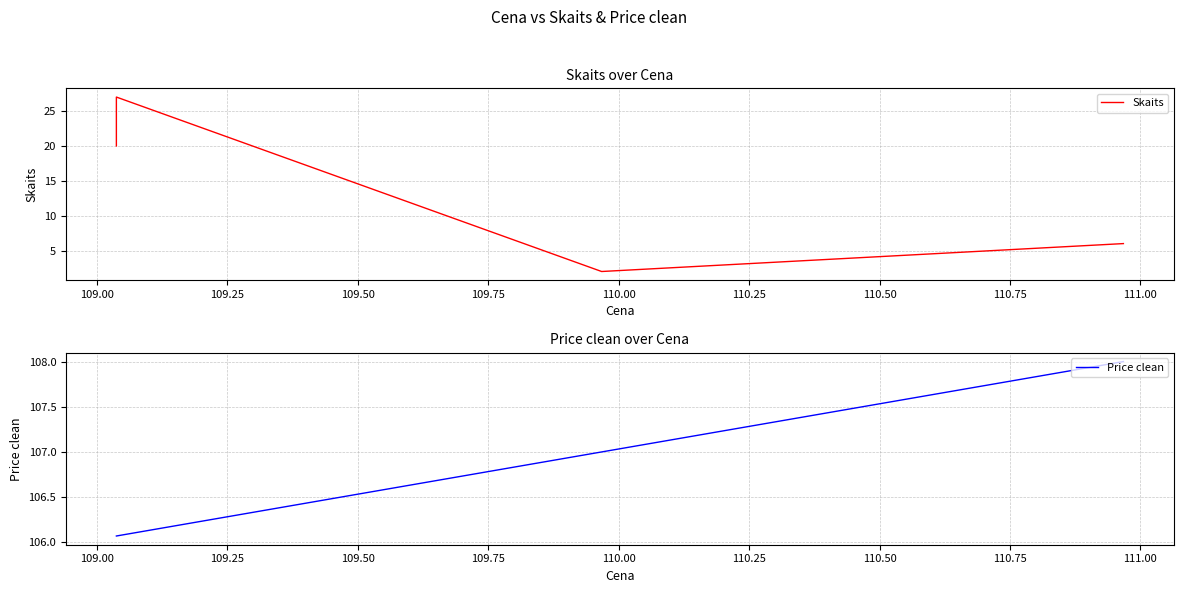

The Price clean series shows 60.3 at 109.00. True or false?

False